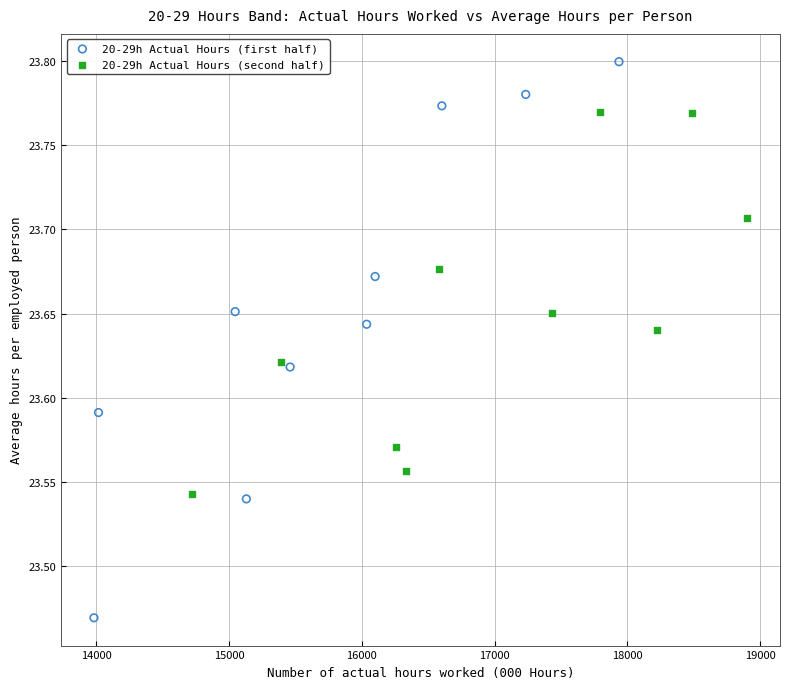

Which series reaches the maximum Y coordinate?

20-29h Actual Hours (first half)